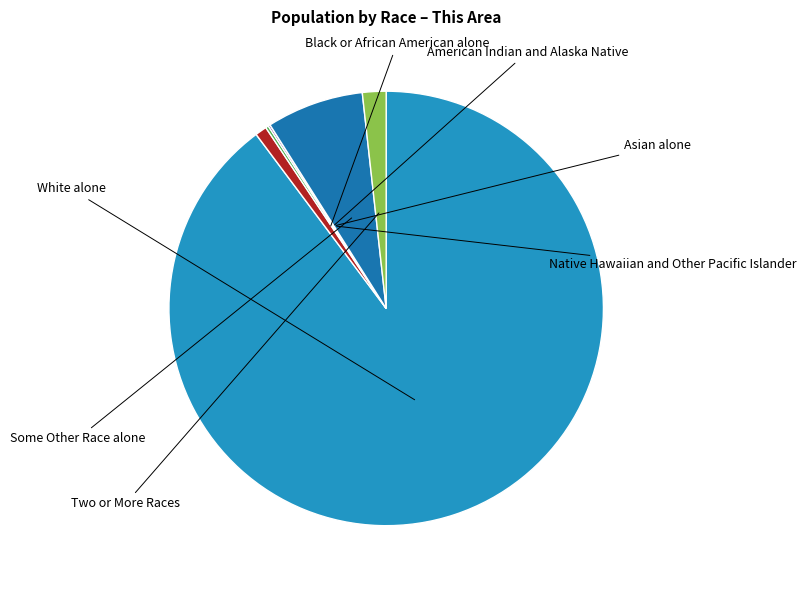

Is it true that Native Hawaiian and Other Pacific Islander is 0% of the pie?

True